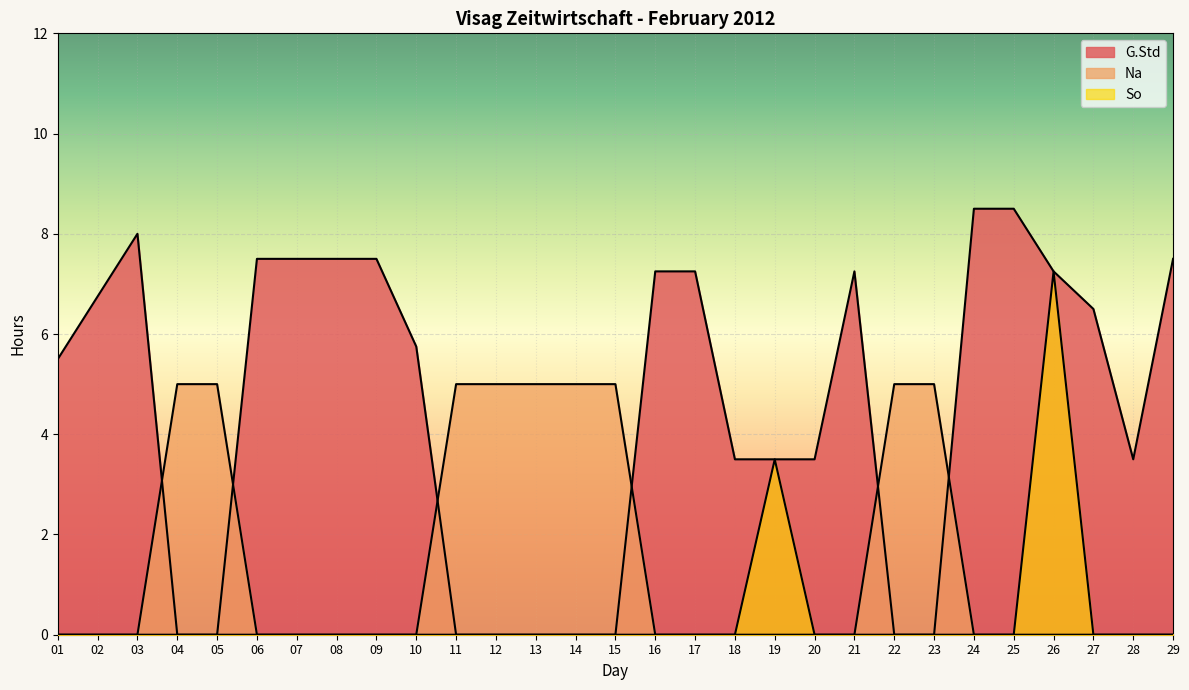

Which series changed the most between 03 and 07?

G.Std